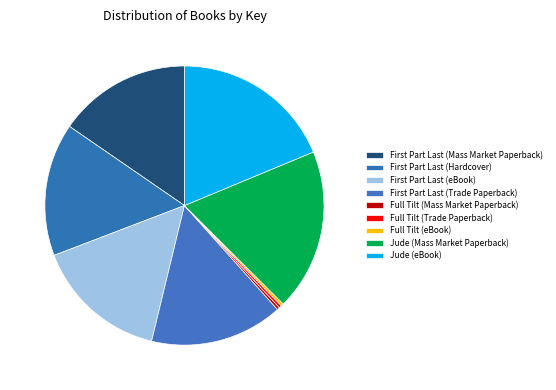

To the nearest percent, what is the average slice percentage?

11%